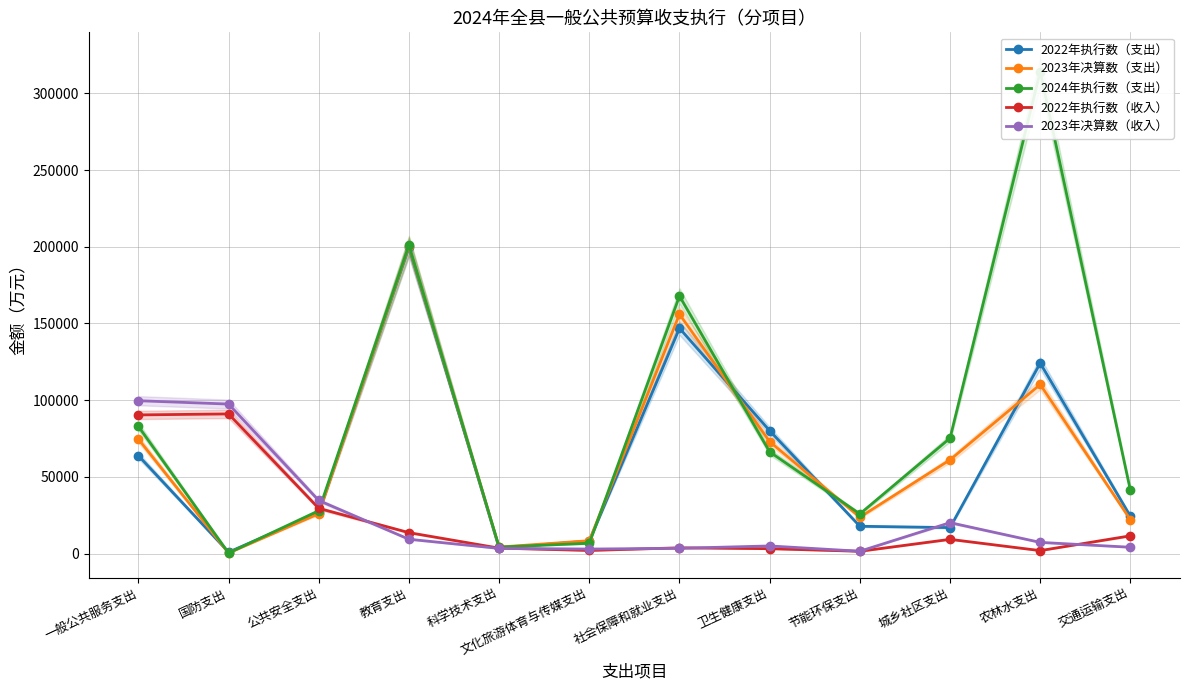

Reading right to left, extract all data points from this chart.

2022年执行数（支出）: 交通运输支出=24334	农林水支出=124139	城乡社区支出=16957	节能环保支出=17828	卫生健康支出=80091	社会保障和就业支出=146894	文化旅游体育与传媒支出=8226	科学技术支出=3669	教育支出=199596	公共安全支出=26638	国防支出=939	一般公共服务支出=63873
2023年决算数（支出）: 交通运输支出=22070	农林水支出=110235	城乡社区支出=61121	节能环保支出=23742	卫生健康支出=72969	社会保障和就业支出=156029	文化旅游体育与传媒支出=8415	科学技术支出=4254	教育支出=200479	公共安全支出=26081	国防支出=388	一般公共服务支出=74652
2024年执行数（支出）: 交通运输支出=41211	农林水支出=314153	城乡社区支出=75225	节能环保支出=25880	卫生健康支出=66301	社会保障和就业支出=167858	文化旅游体育与传媒支出=6725	科学技术支出=4295	教育支出=201035	公共安全支出=27959	国防支出=392	一般公共服务支出=82936
2022年执行数（收入）: 交通运输支出=11599	农林水支出=1956	城乡社区支出=9298	节能环保支出=1516	卫生健康支出=3205	社会保障和就业支出=3778	文化旅游体育与传媒支出=2046	科学技术支出=3567	教育支出=13667	公共安全支出=29506	国防支出=91040	一般公共服务支出=90390
2023年决算数（收入）: 交通运输支出=4151	农林水支出=7315	城乡社区支出=20178	节能环保支出=1548	卫生健康支出=4999	社会保障和就业支出=3459	文化旅游体育与传媒支出=2971	科学技术支出=3392	教育支出=9364	公共安全支出=34628	国防支出=97464	一般公共服务支出=99644